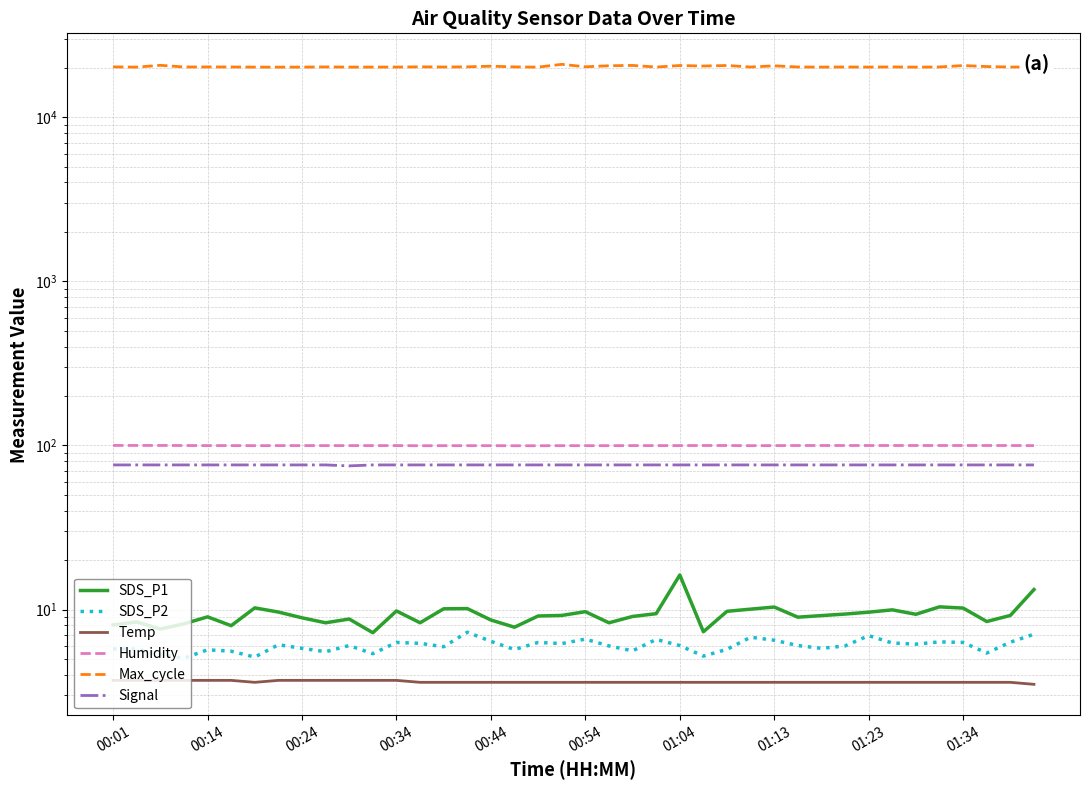

Is it true that SDS_P1 equals 4.2 at 18?

False